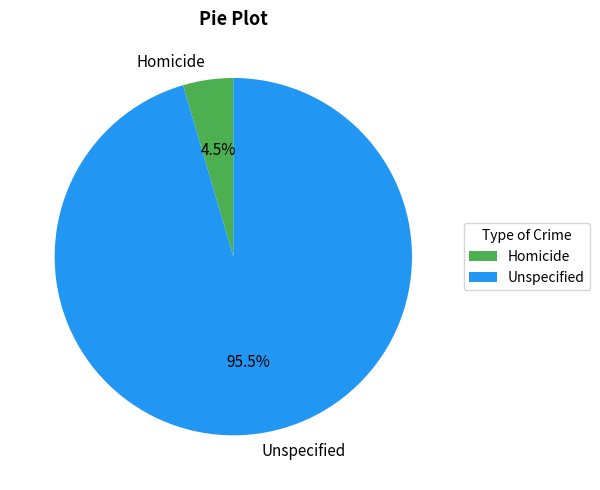

What is the total percentage of Homicide and Unspecified?

100.0%